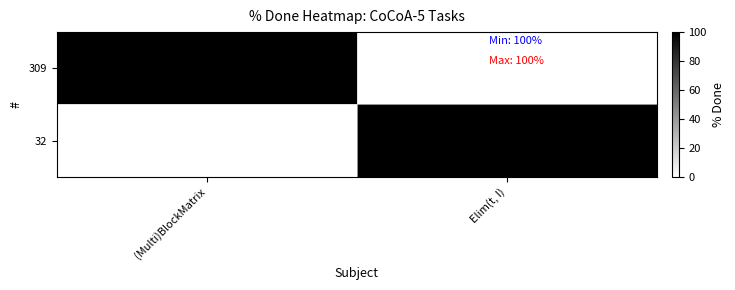

How many data points does each series have?

2